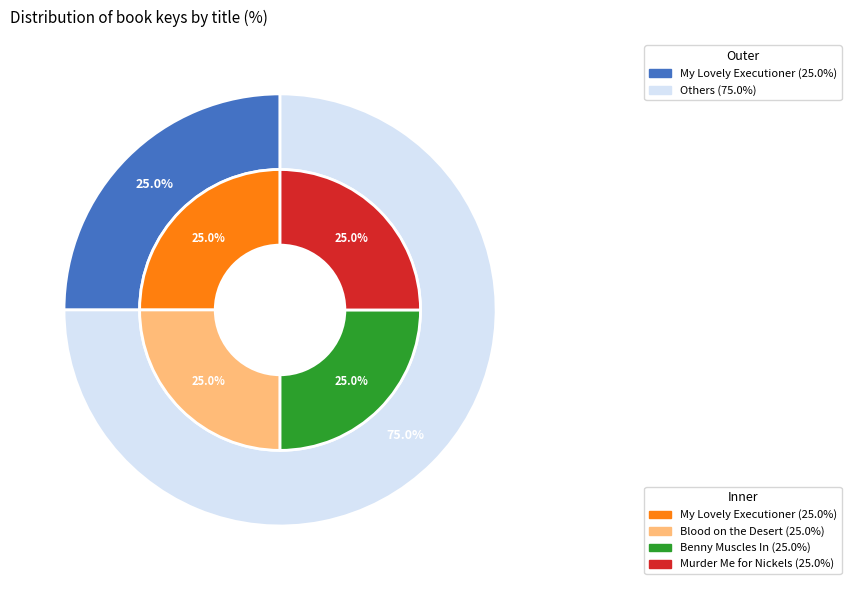

To the nearest percent, what portion does Murder Me for Nickels represent?

25%